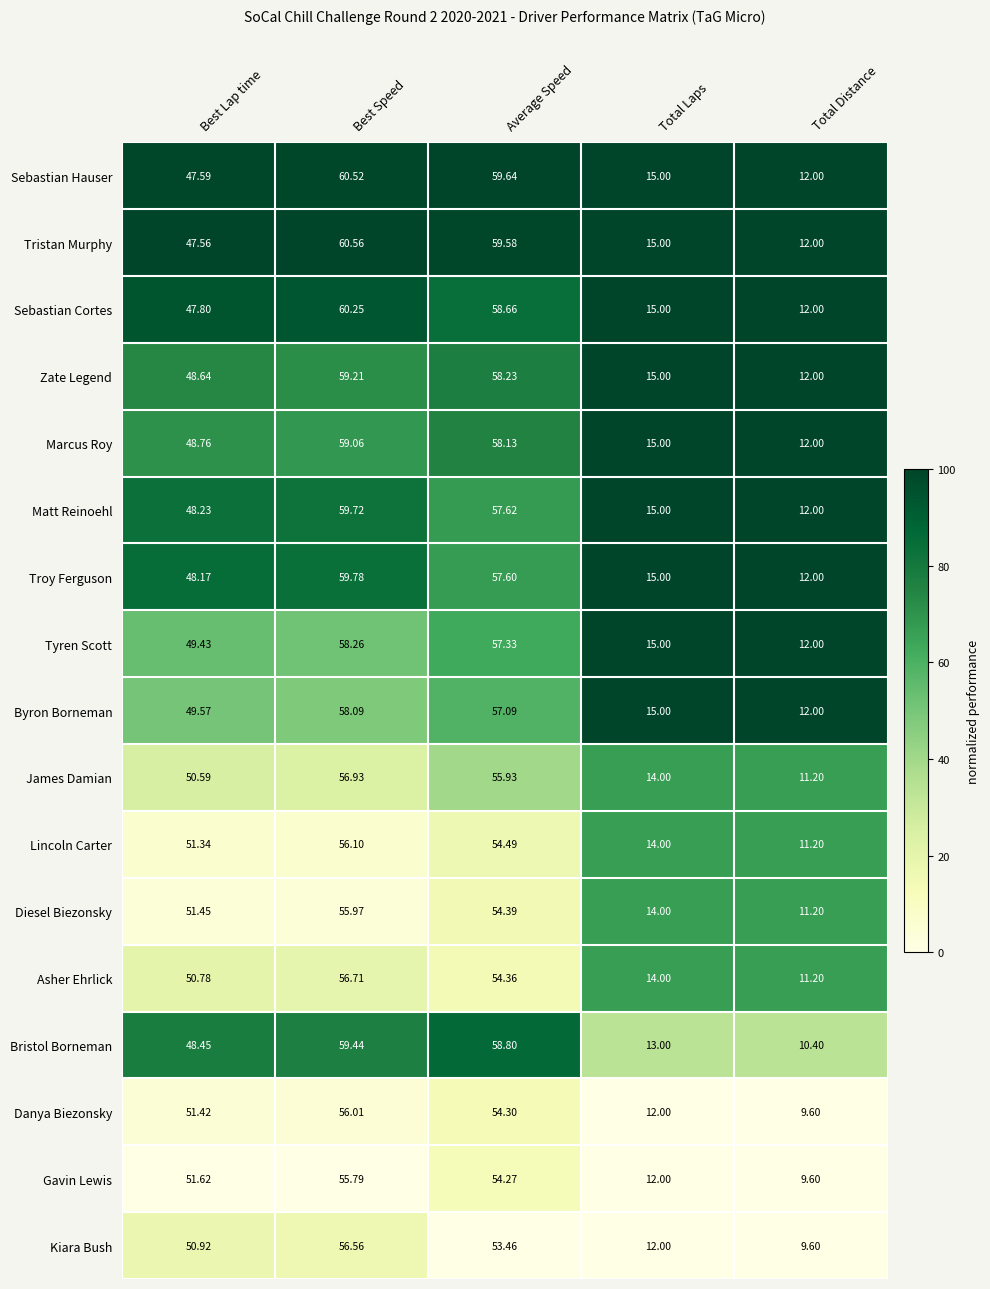

How many categories are shown in the chart?

5